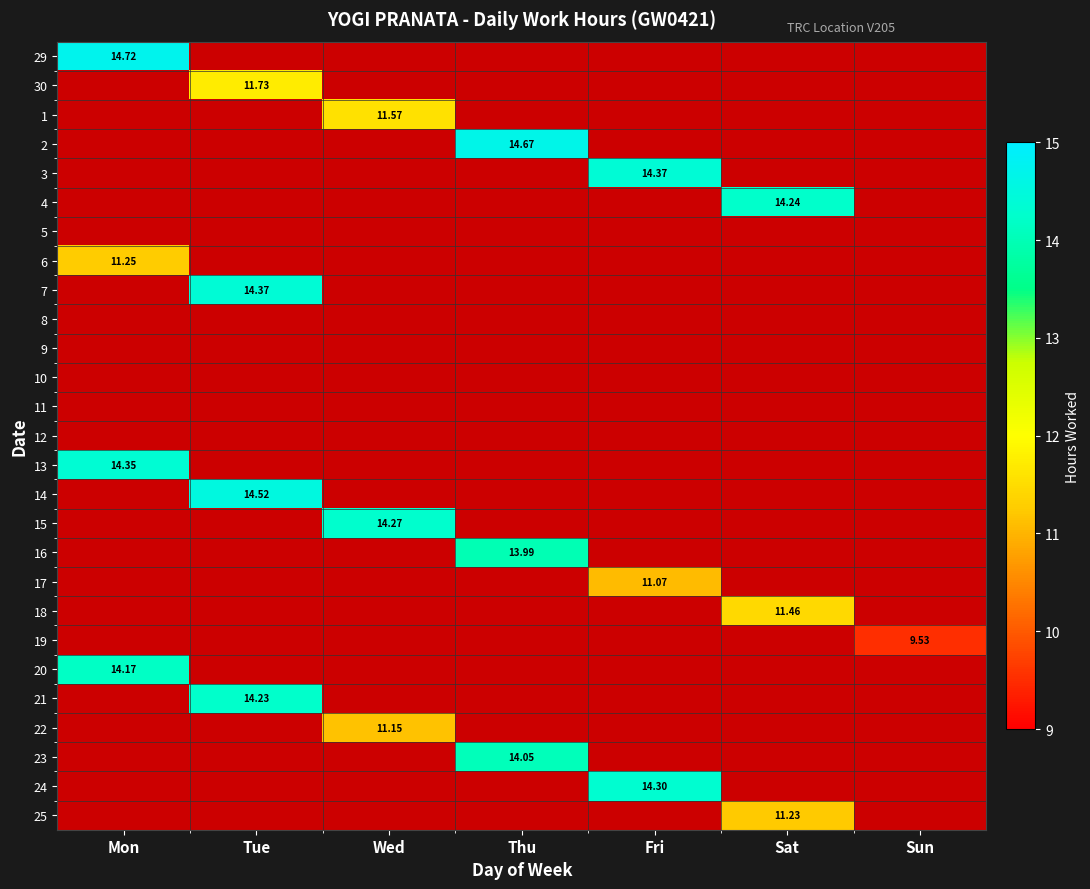

Which category has the lowest value across all series?

Sun